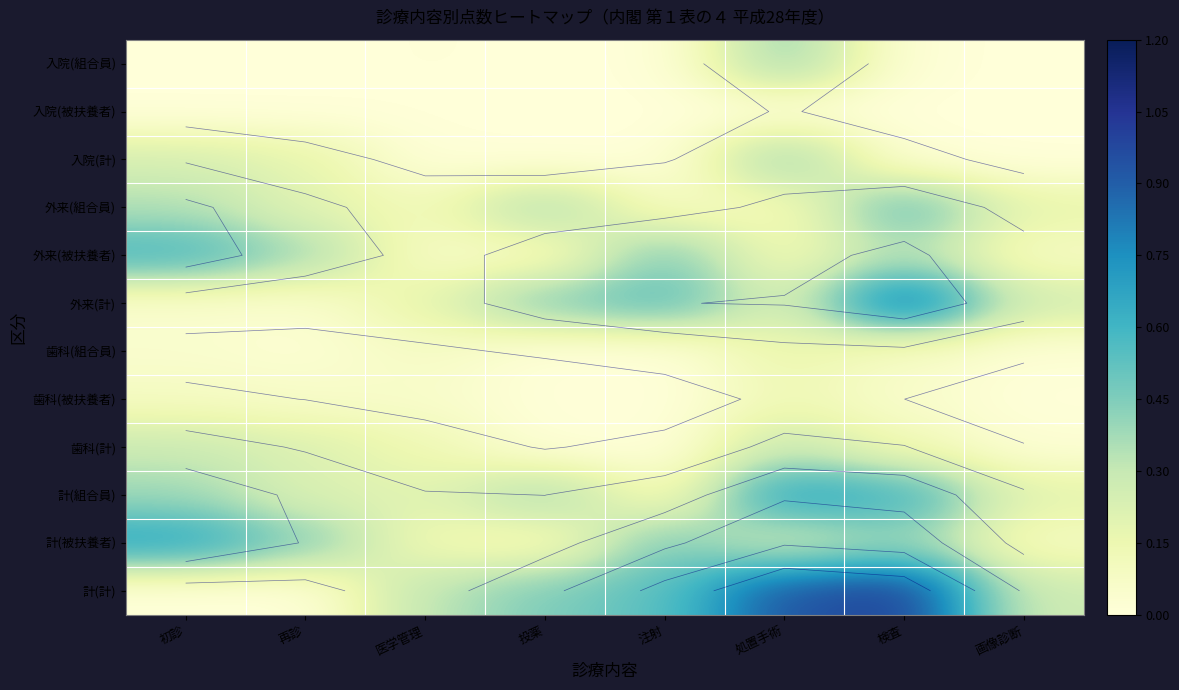

Which series has the largest range (max minus min)?

計(計)